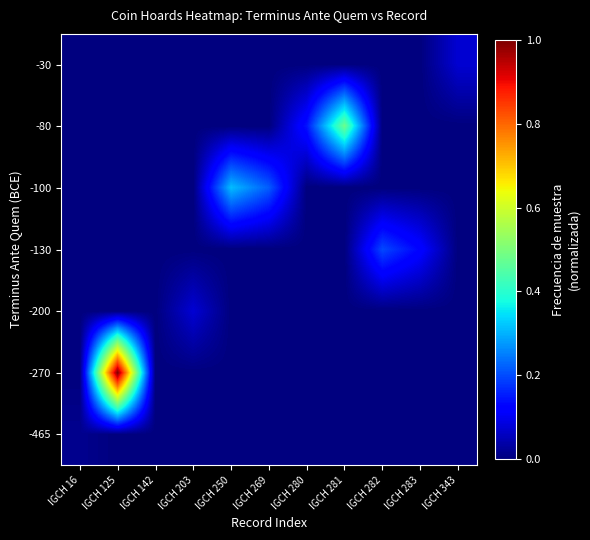

What is the spread (max minus min) of values at IGCH 269?

0.2